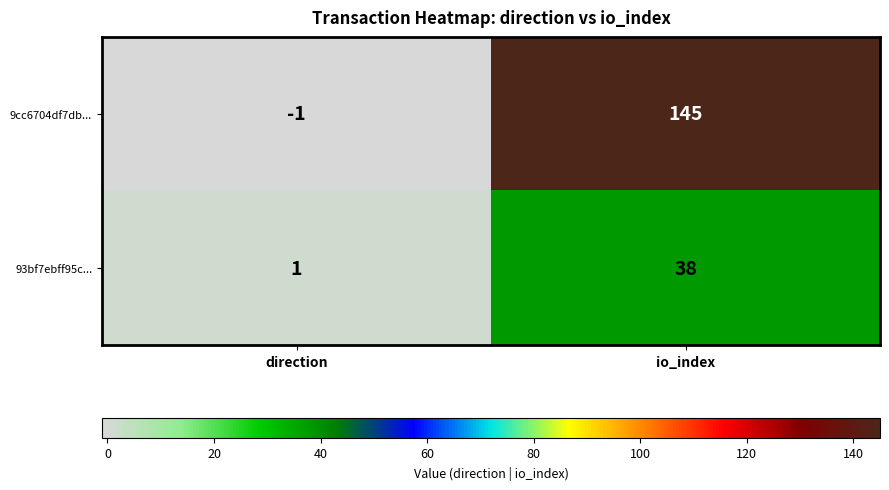

At which label is 93bf7ebff95c... closest to 19?

direction